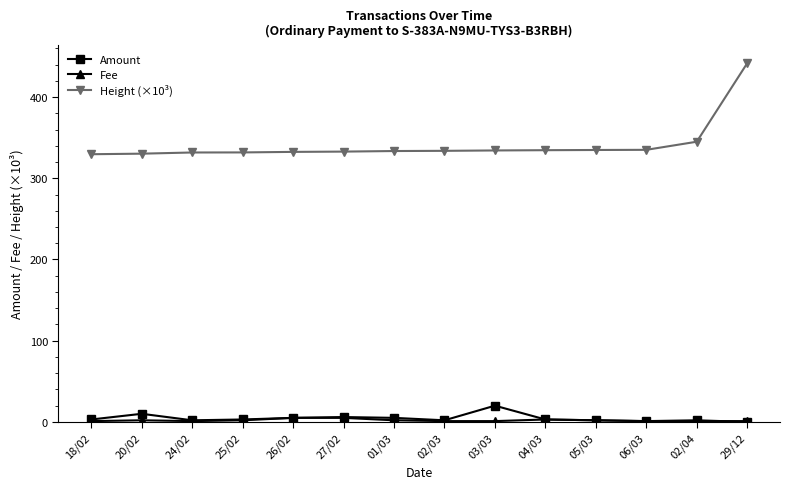

True or false: Height (×10³) and Fee cross at least once.

False